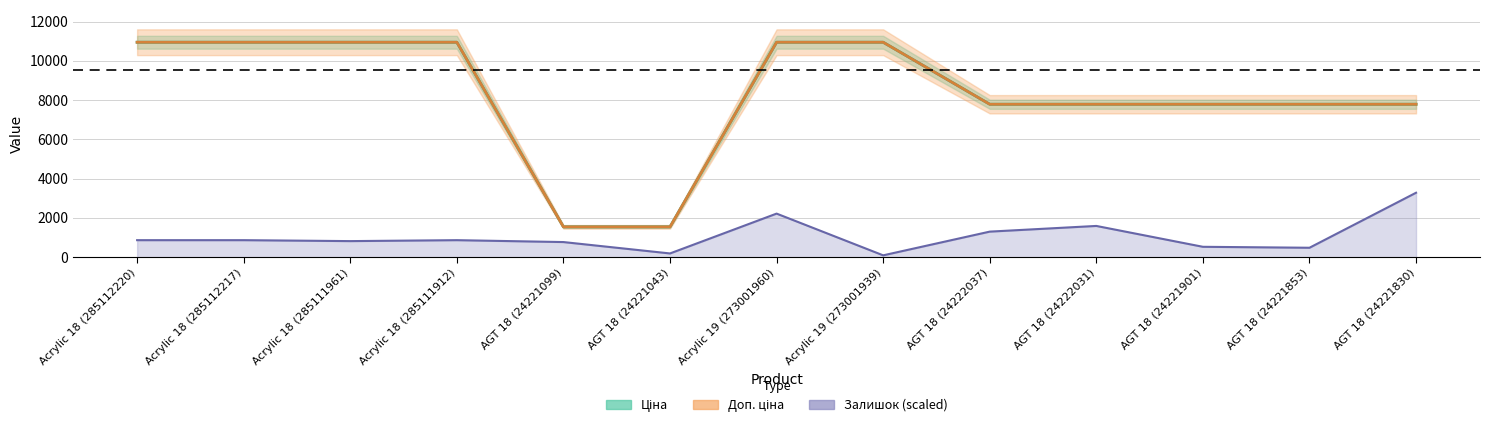

How many distinct data groups are displayed?

3